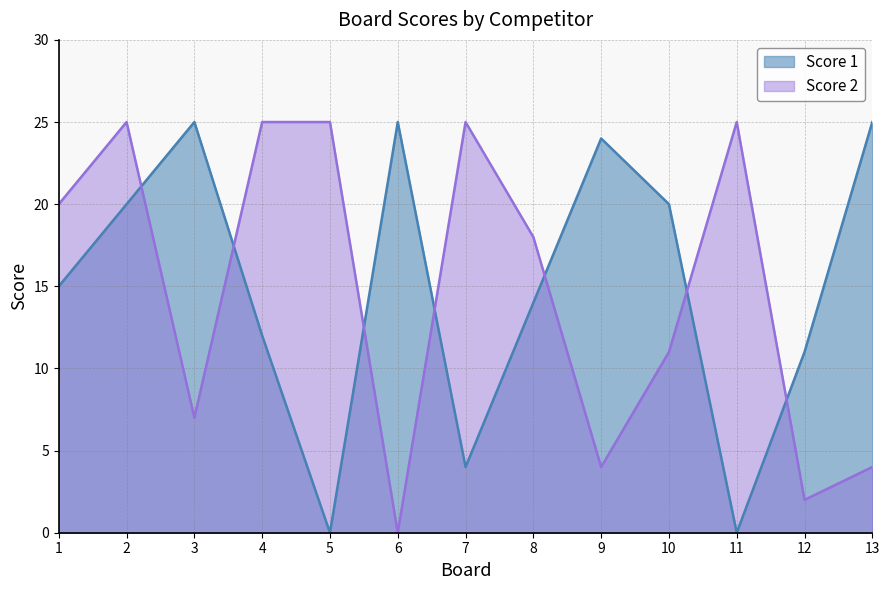

At which label does Score 2 first exceed 18?

1